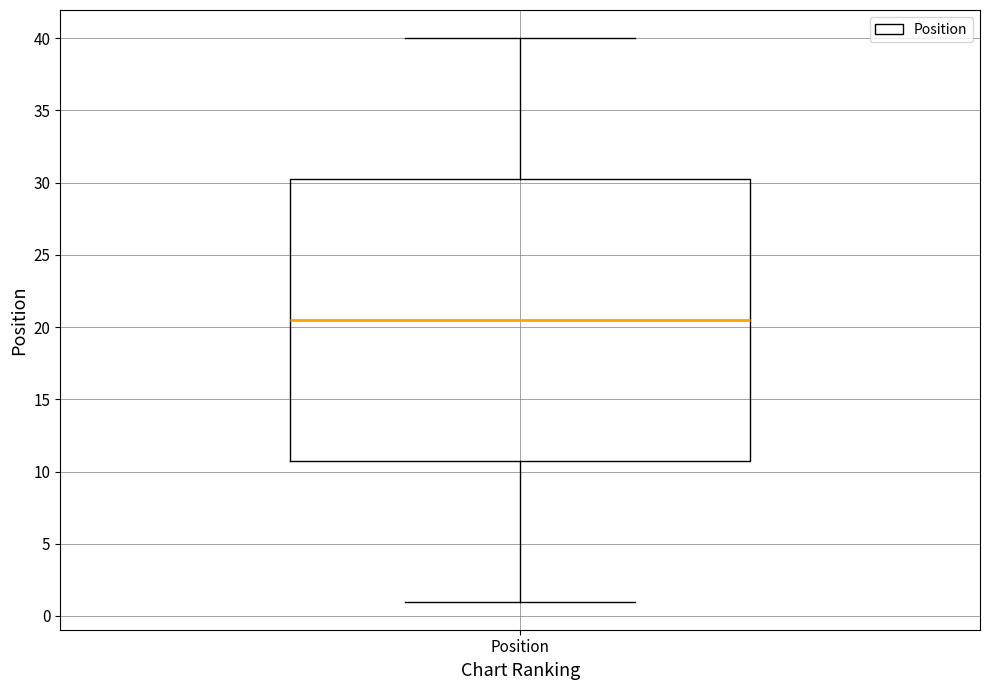

Where is the upper edge of the box for Position on the y-axis? The values are not printed on the chart, so give them approximately, as read against the axis.

30.5